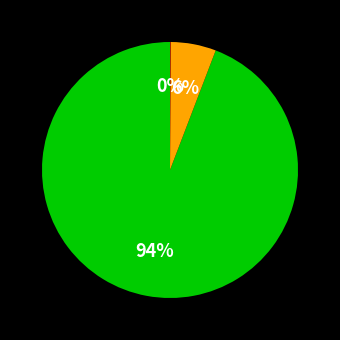

Is there any slice that represents more than half of the pie?

Yes